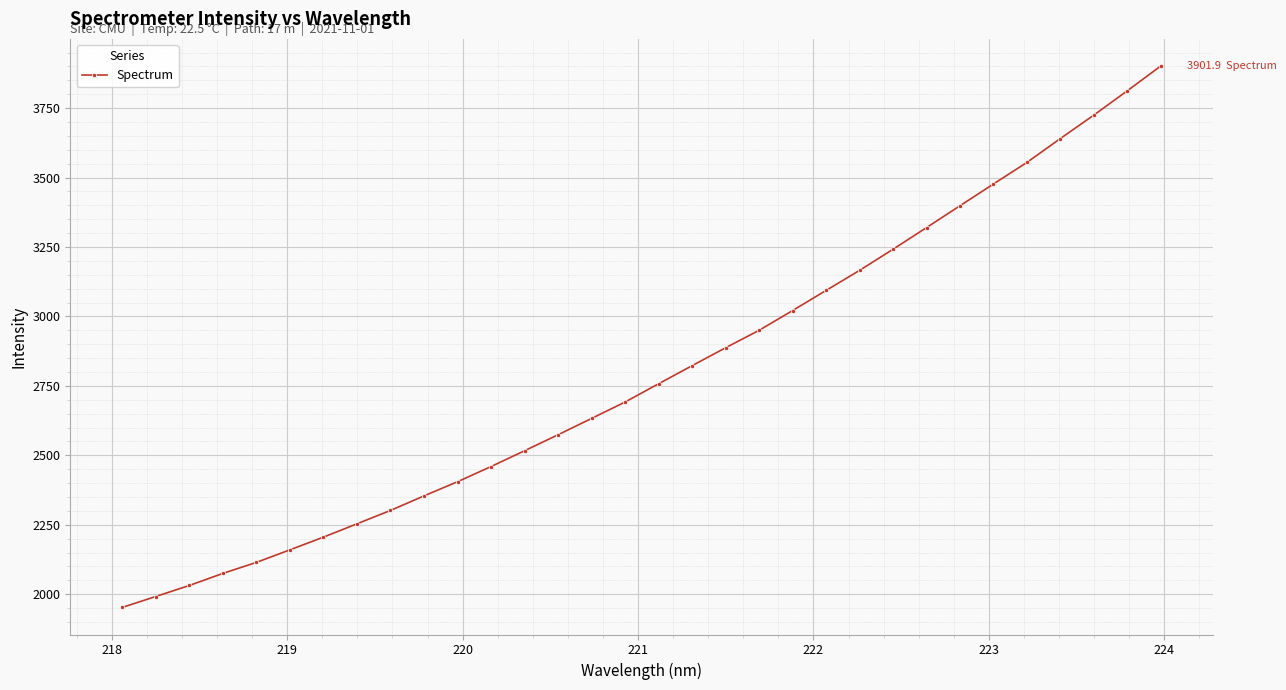

How many categories are shown in the chart?

32